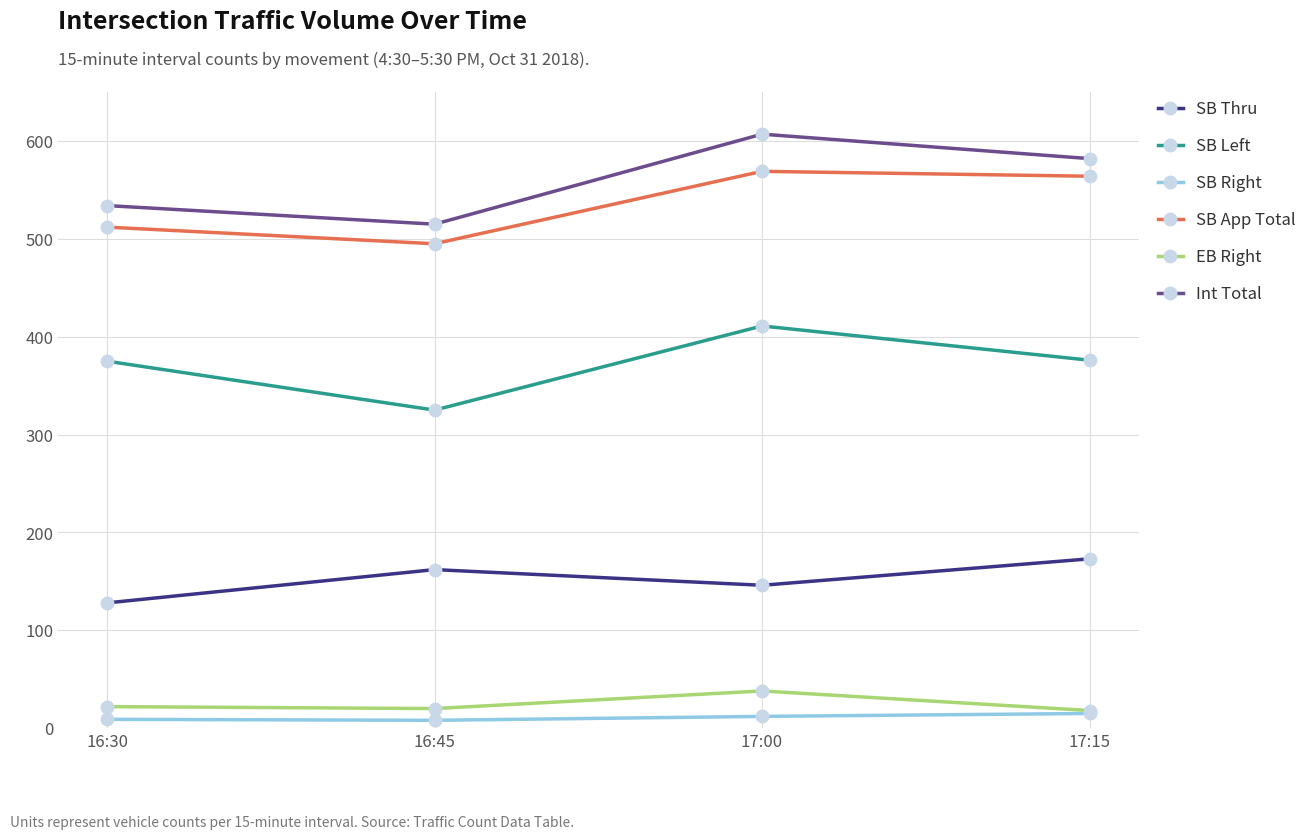

What is the minimum value shown in the chart?

8